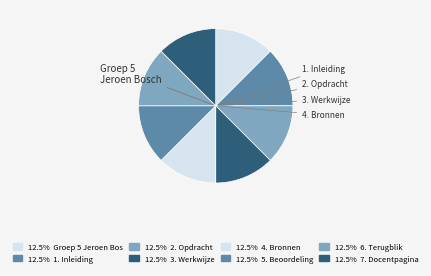

How many segments does this pie chart have?

8